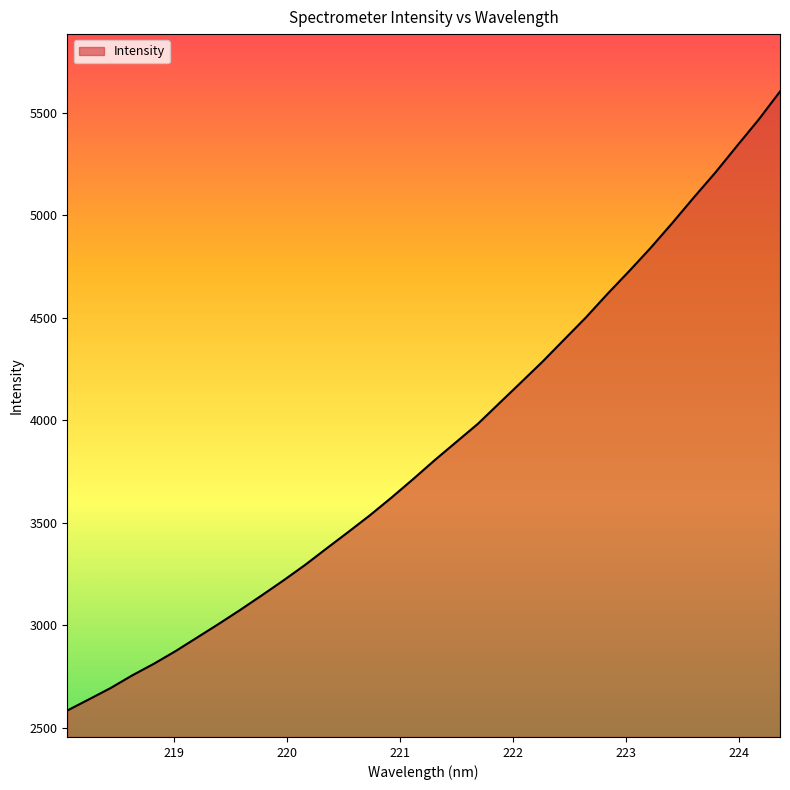

What is the difference between the maximum and minimum values?

3021.3